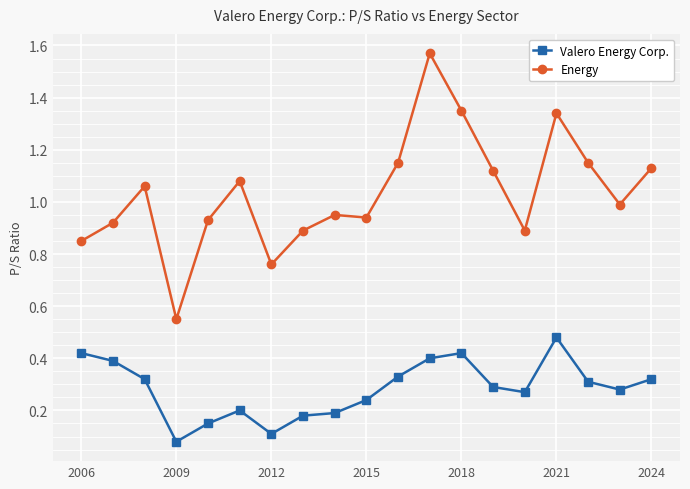

Is this an area chart (filled region under the line)?

No